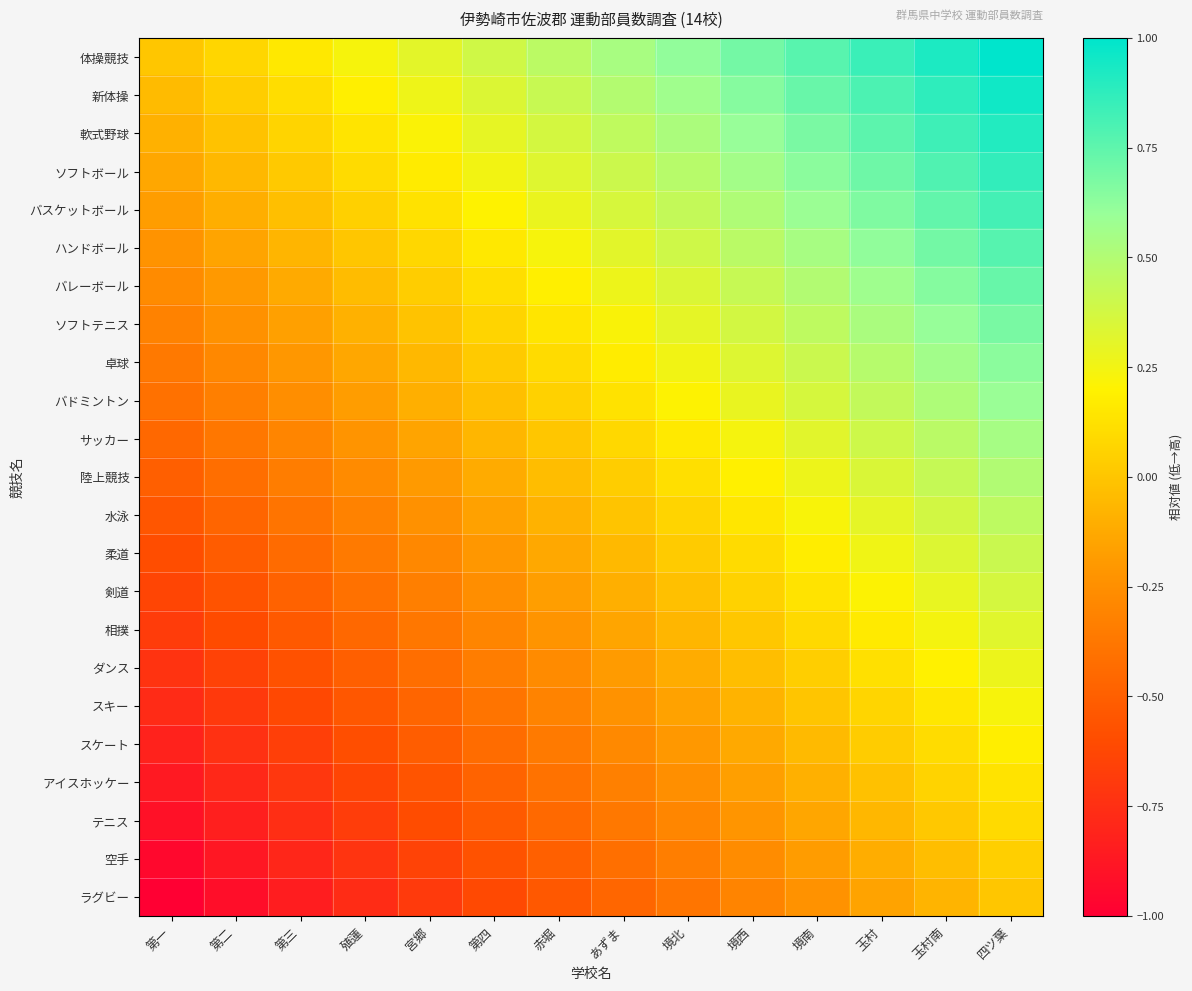

At which category is the sum across all series the highest?

四ツ葉